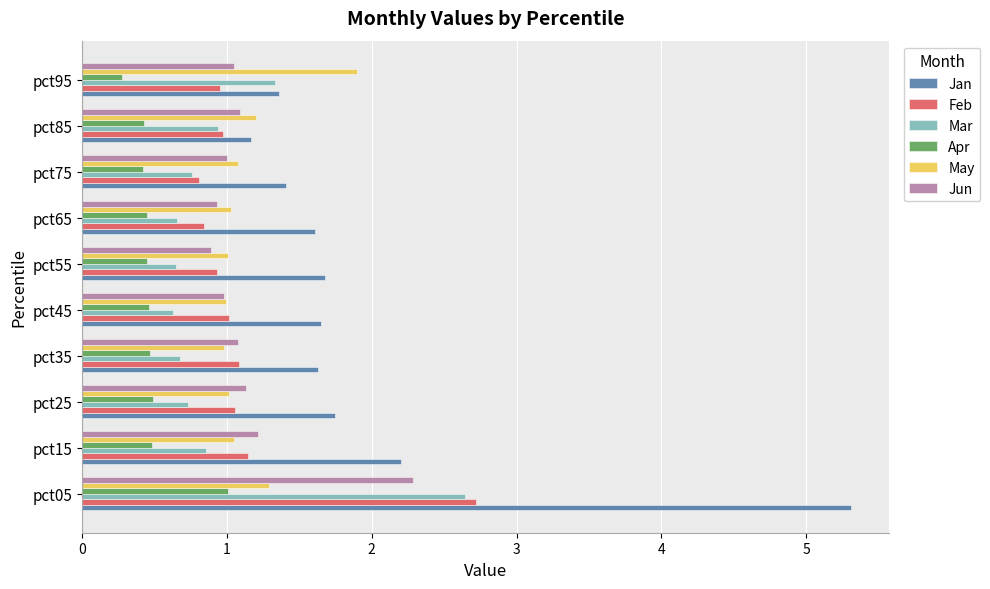

What is the difference between the maximum and minimum values in the Jun series?

1.4